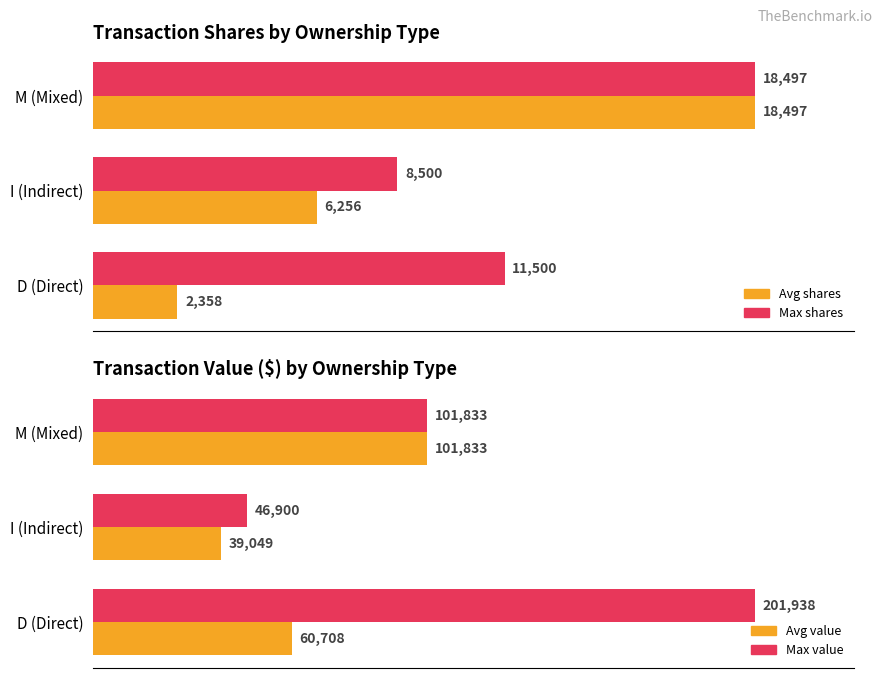

Reading left to right, what are all the values shown in this chart?

Max shares: 11500.0	8500.0	18497.0
Avg shares: 2357.8	6255.9	18497.0
Max value: 201938.0	46900.0	101833.0
Avg value: 60707.7	39049.1	101833.0